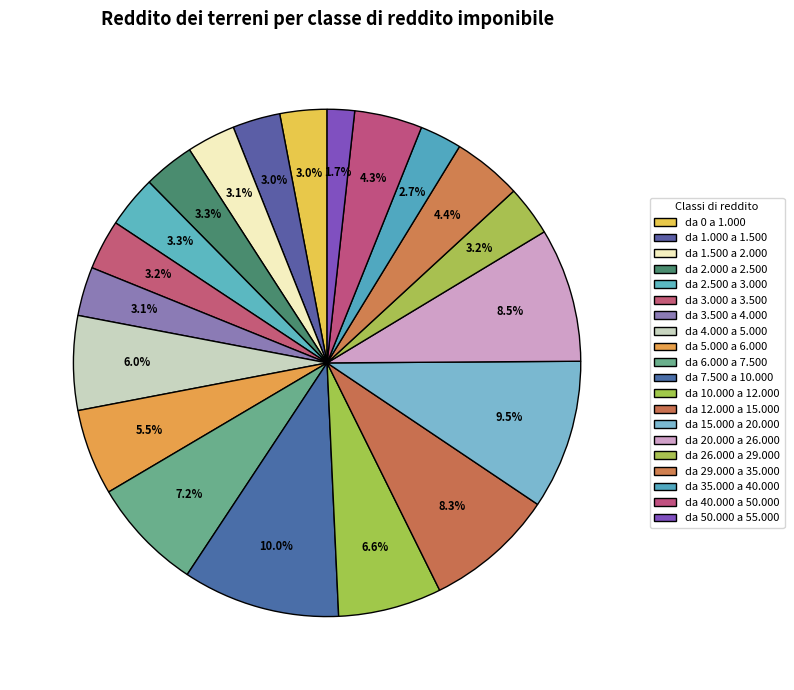

Is there any slice that represents more than half of the pie?

No